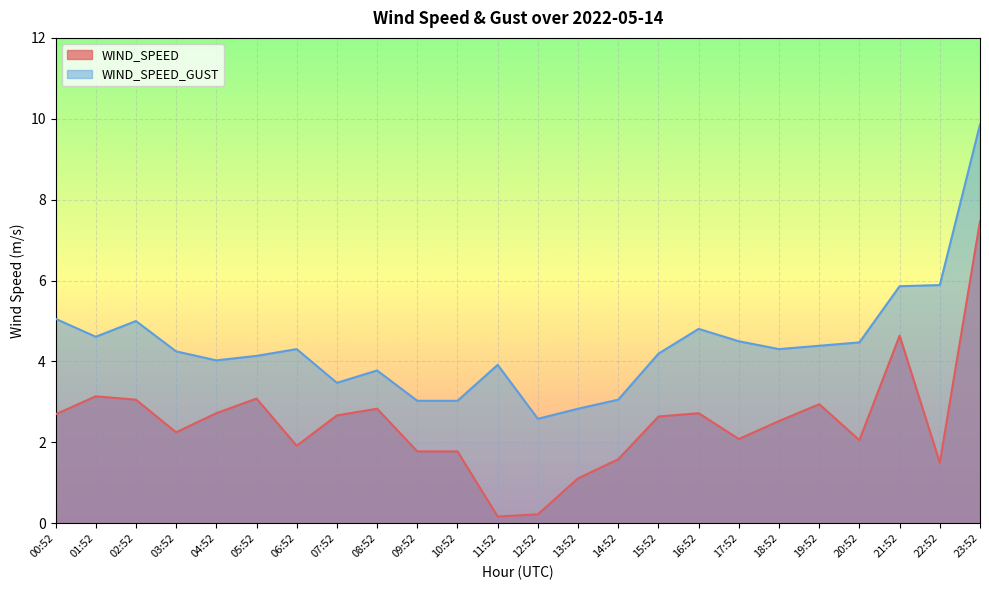

At which category is the sum across all series the highest?

23:52